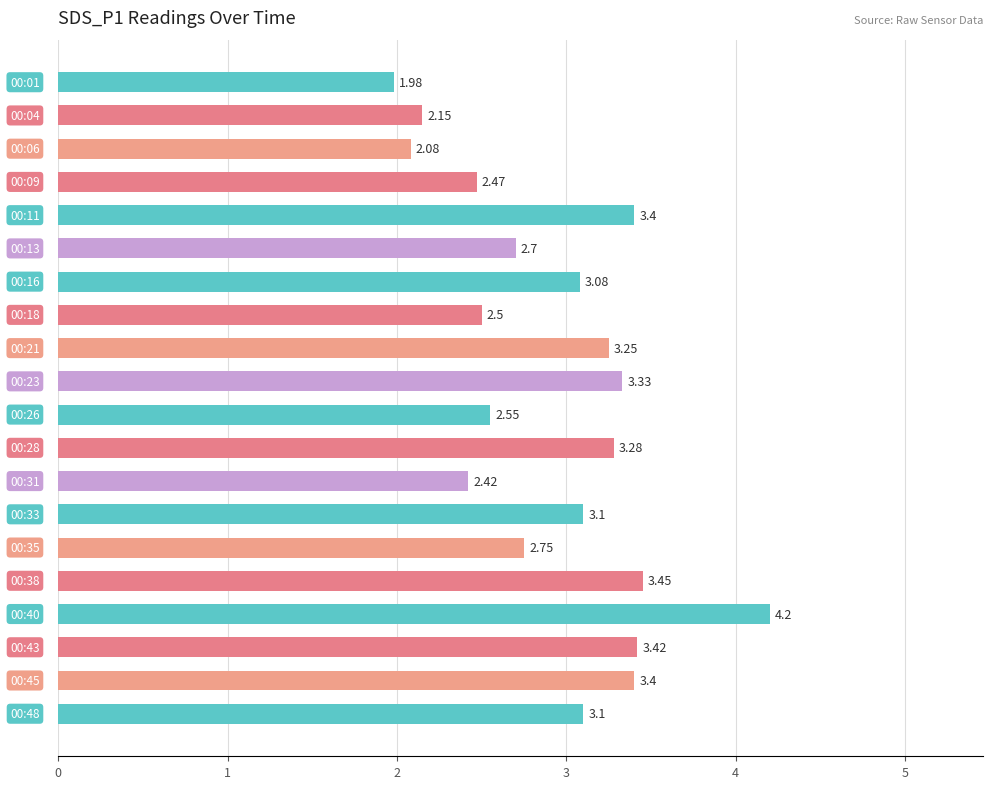

What is the average value?

2.9